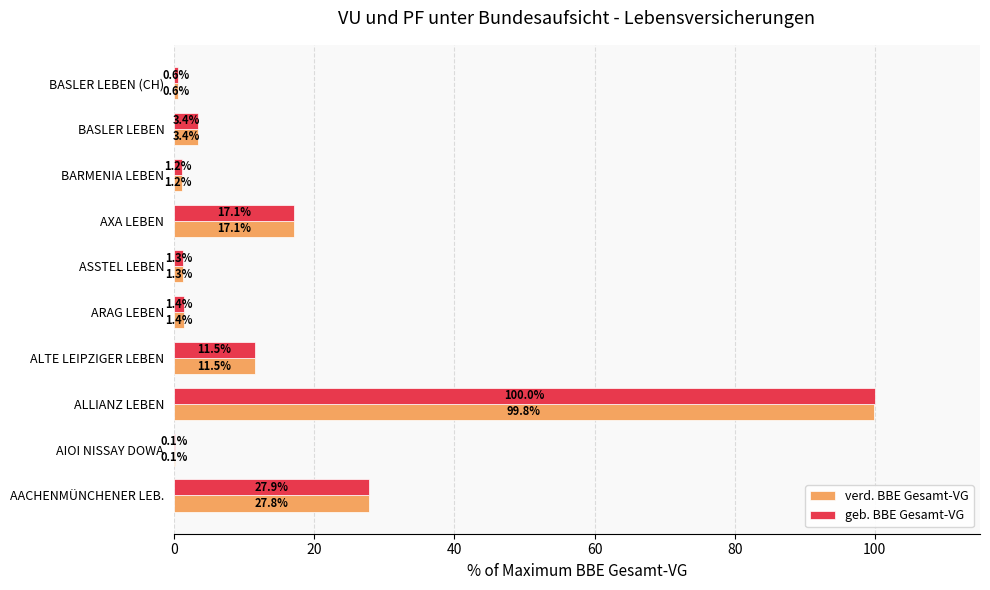

How many values in the geb. BBE Gesamt-VG series exceed 3?

5